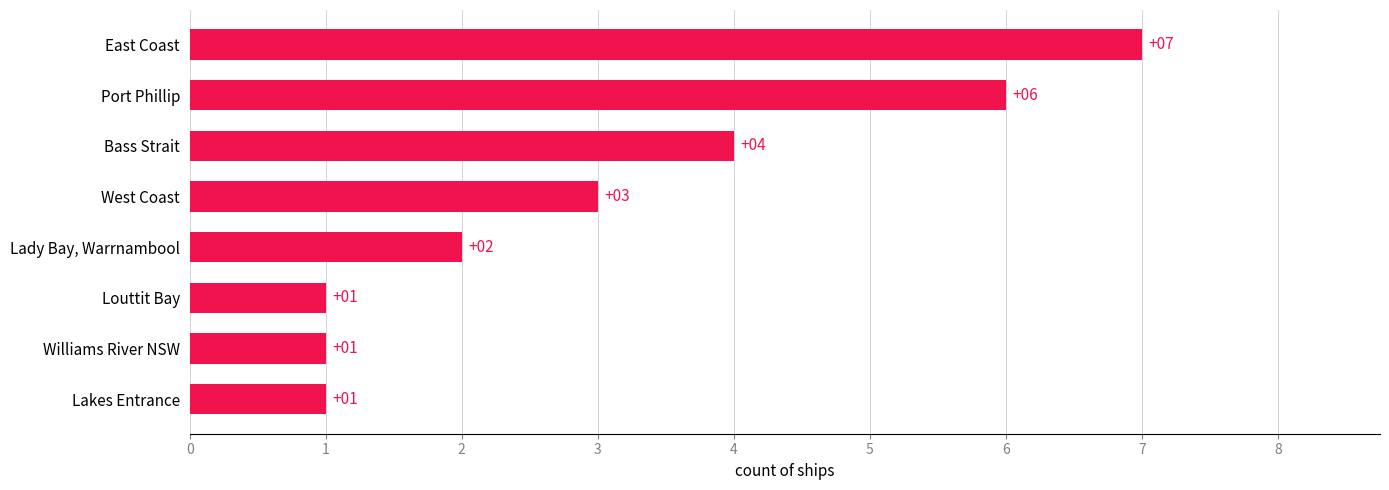

Is it true that the value at Port Phillip is 3?

False